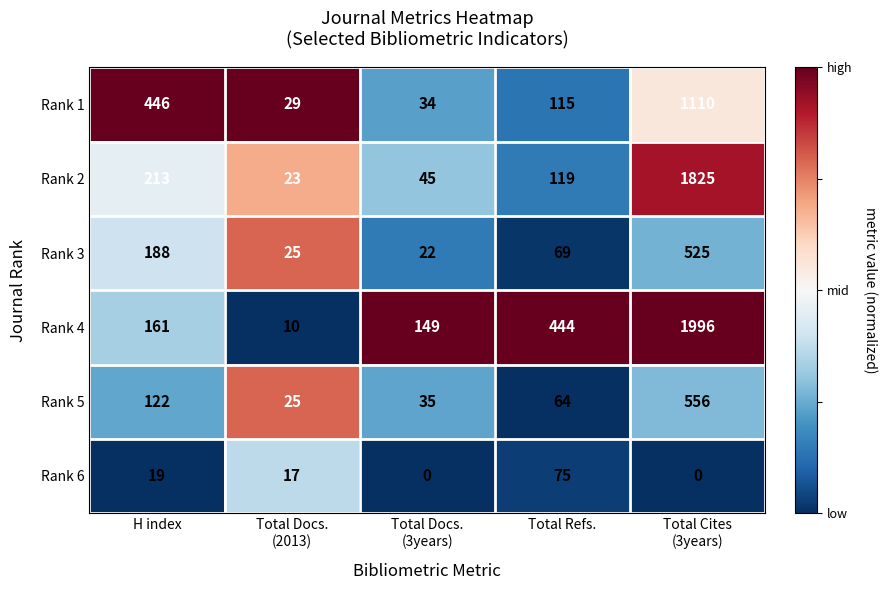

Reading left to right, extract all data points from this chart.

Rank 1: 446	29	34	115	1110
Rank 2: 213	23	45	119	1825
Rank 3: 188	25	22	69	525
Rank 4: 161	10	149	444	1996
Rank 5: 122	25	35	64	556
Rank 6: 19	17	0	75	0